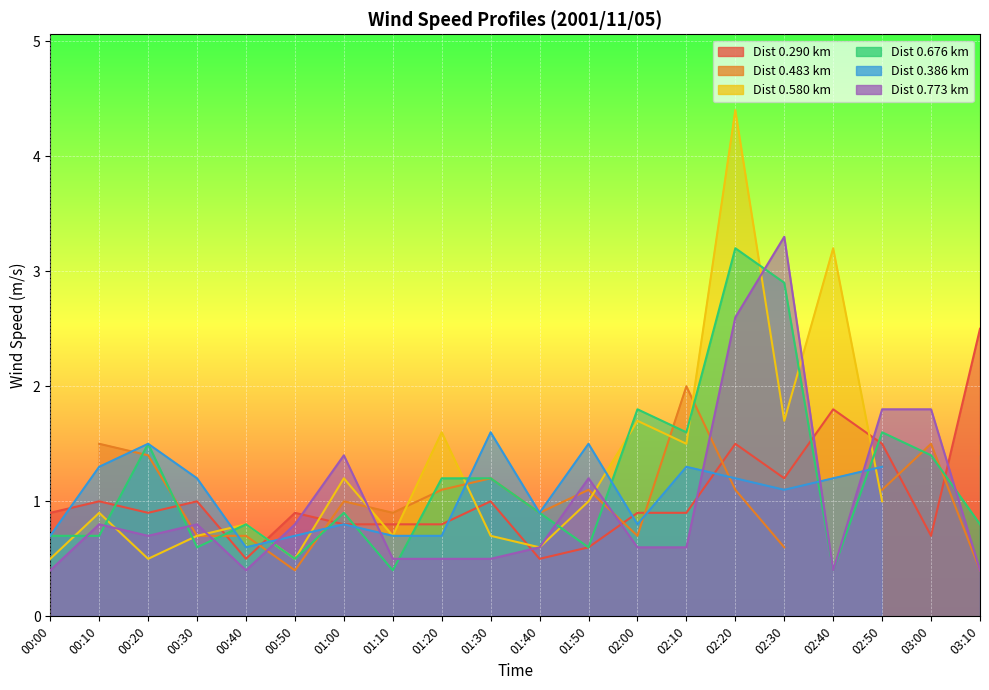

What is the label of the 9th point from the right?

01:50